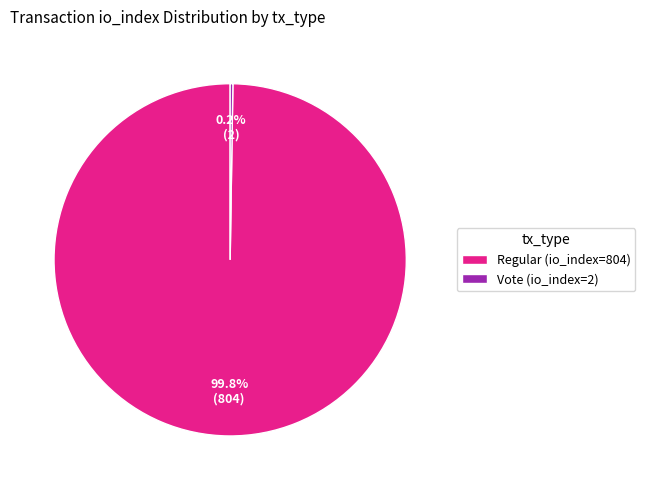

How much of the chart is everything except Regular (io_index=804)?

0.2%